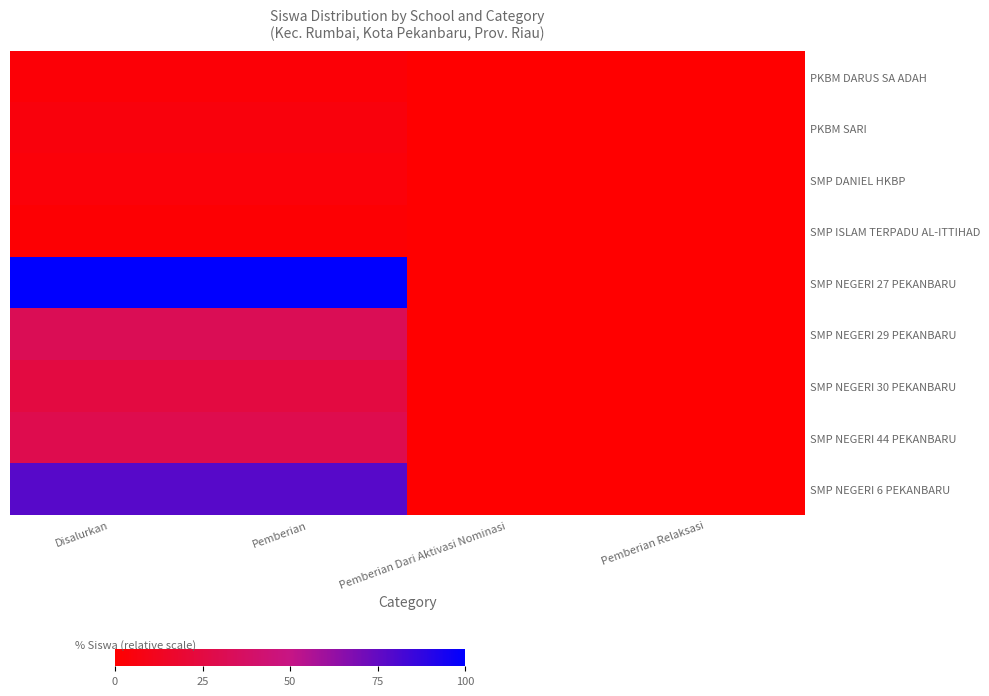

Between Disalurkan and Pemberian Dari Aktivasi Nominasi, which is larger?

Disalurkan